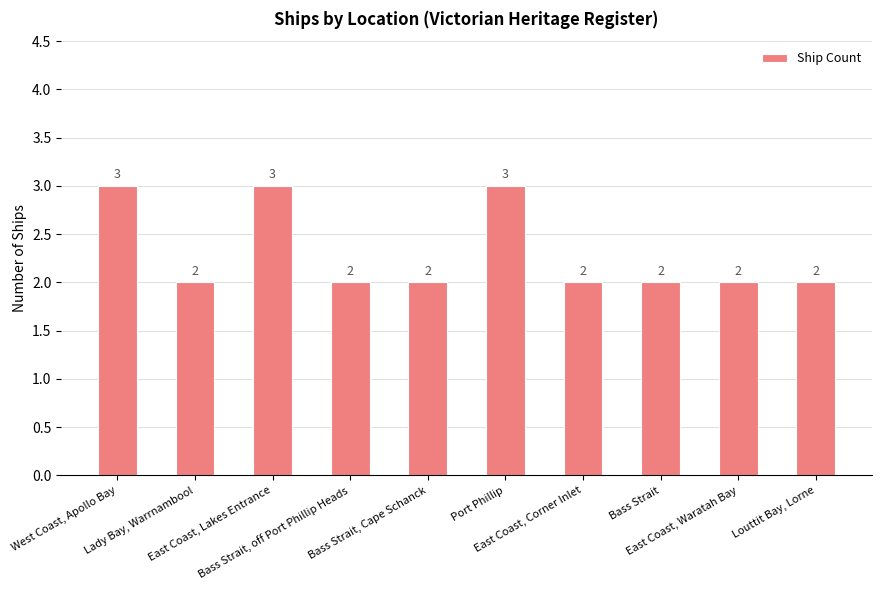

Count the values in the range 2 to 3.

10